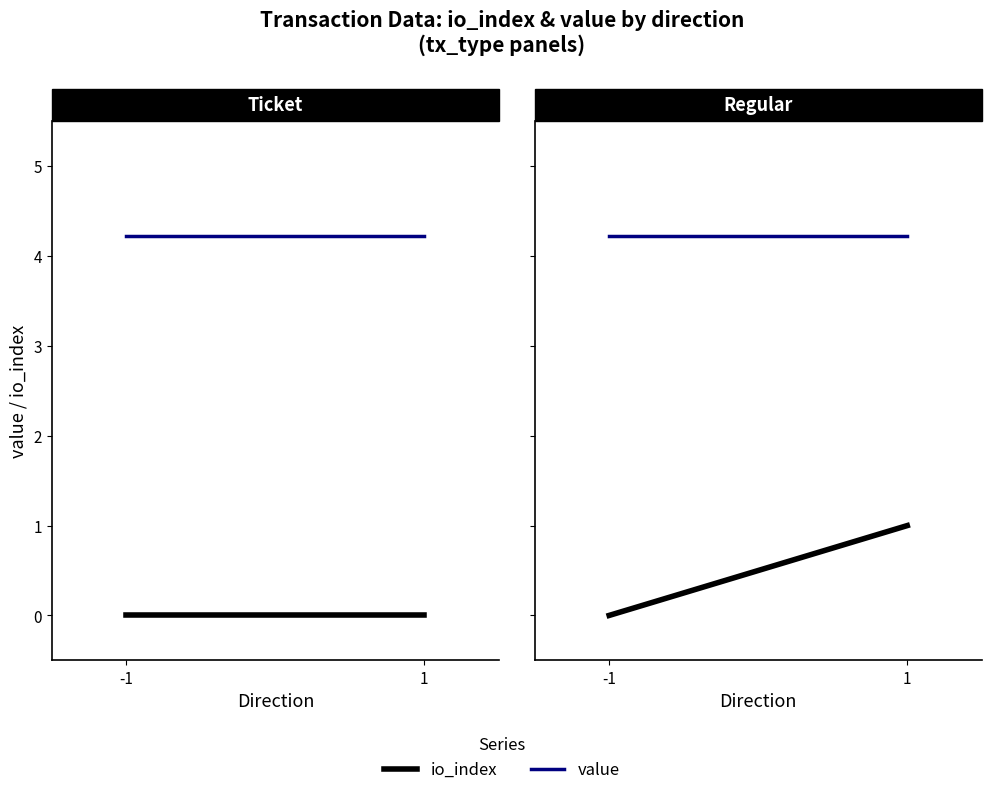

Is it true that value equals 4.2 at -1?

True